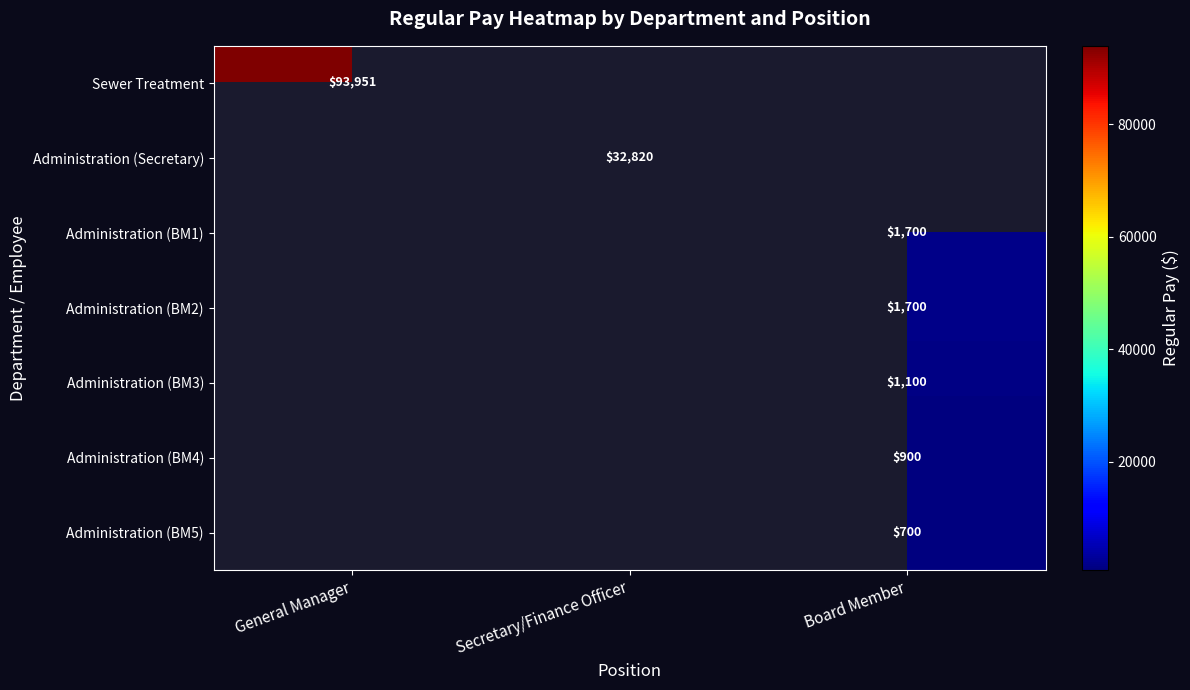

Which label corresponds to the largest value in the chart?

General Manager